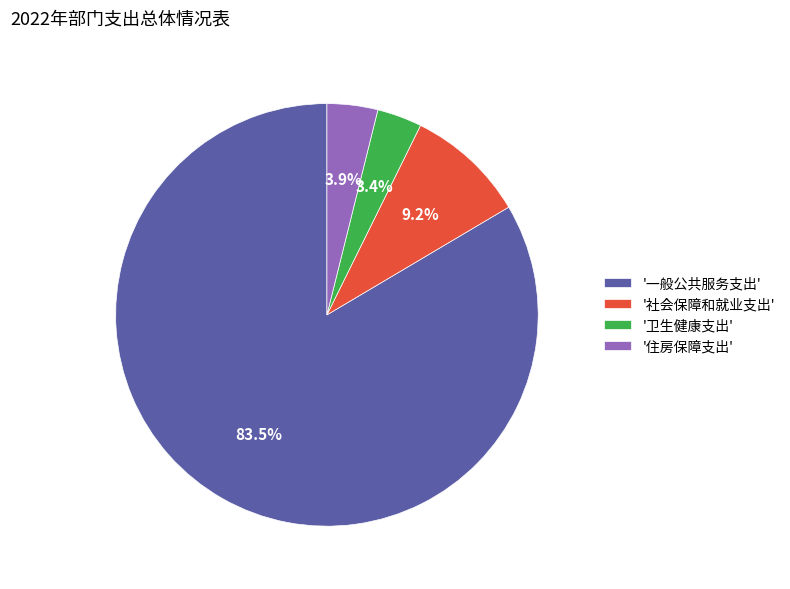

What is the majority slice?

'一般公共服务支出'